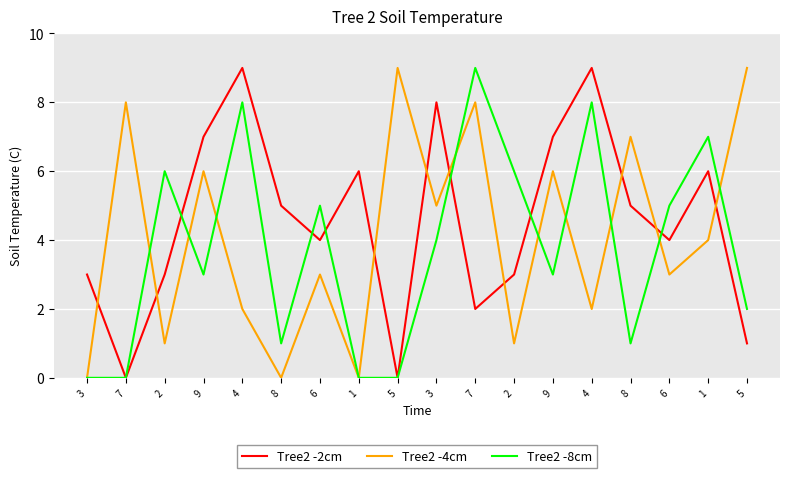

Is this an area chart (filled region under the line)?

No